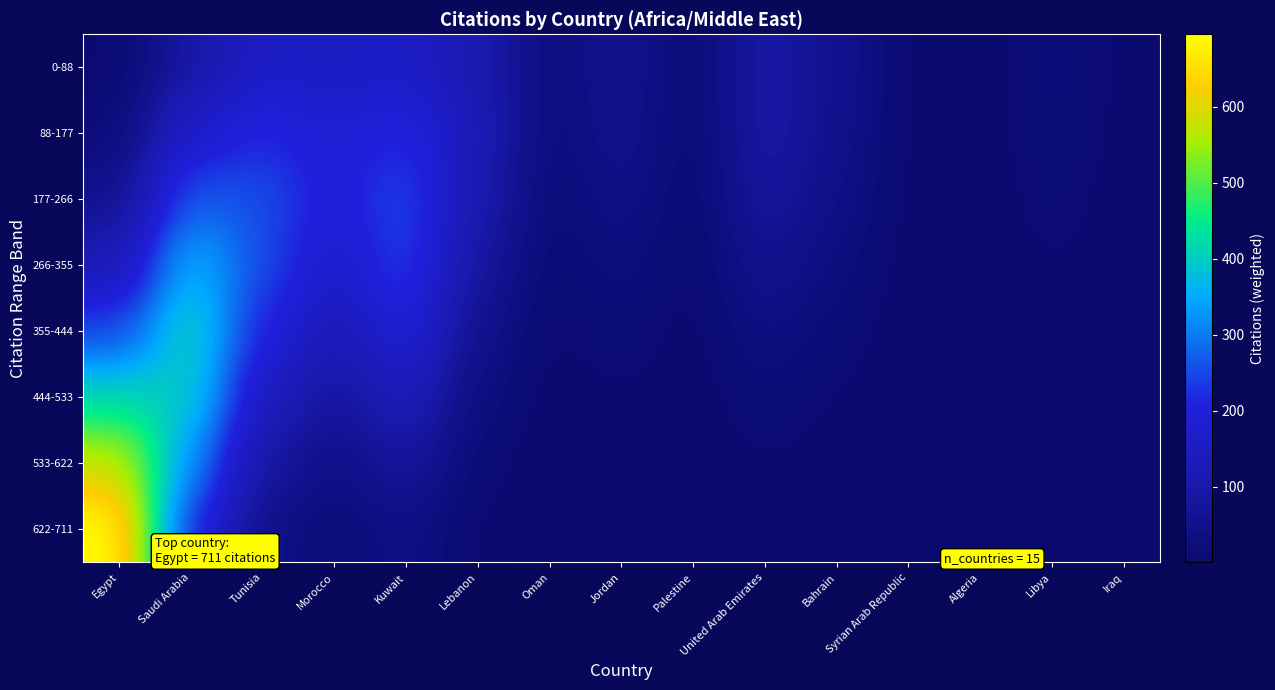

Which series changed the most between Saudi Arabia and Kuwait?

444-533